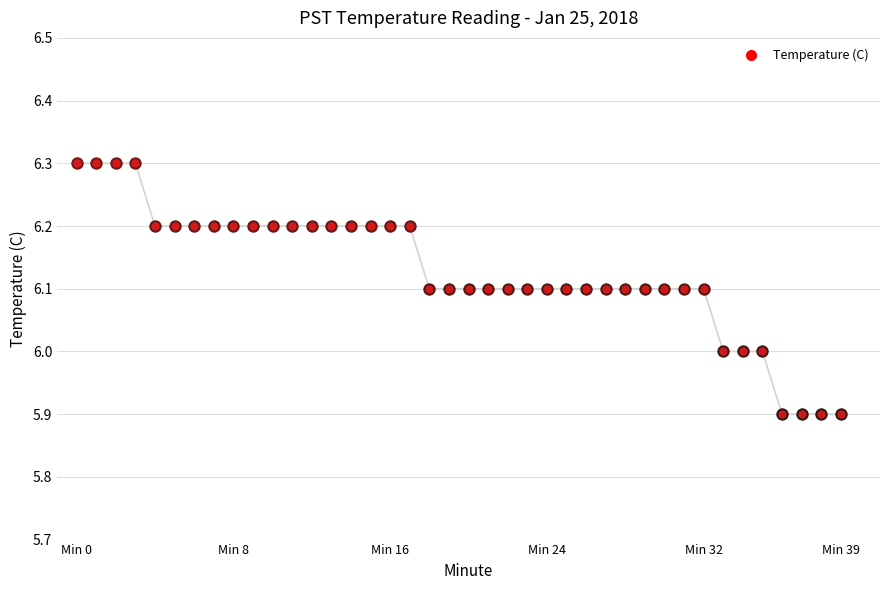

What is the maximum value shown in the chart?

6.3